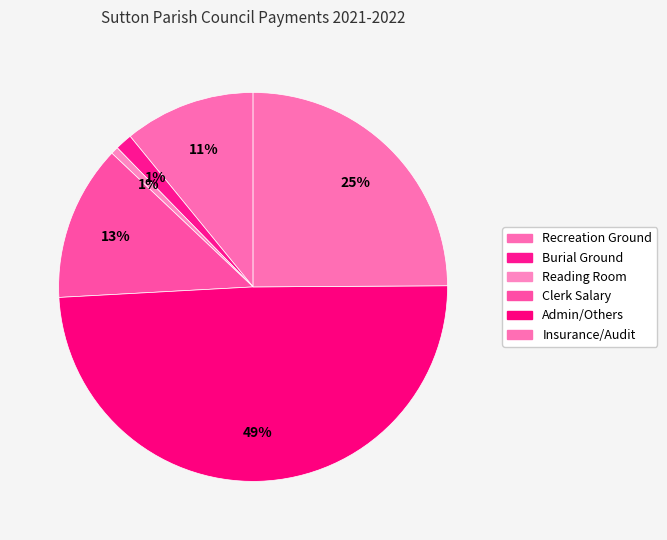

To the nearest percent, what is the difference between the Admin/Others and Clerk Salary slice percentages?

36%